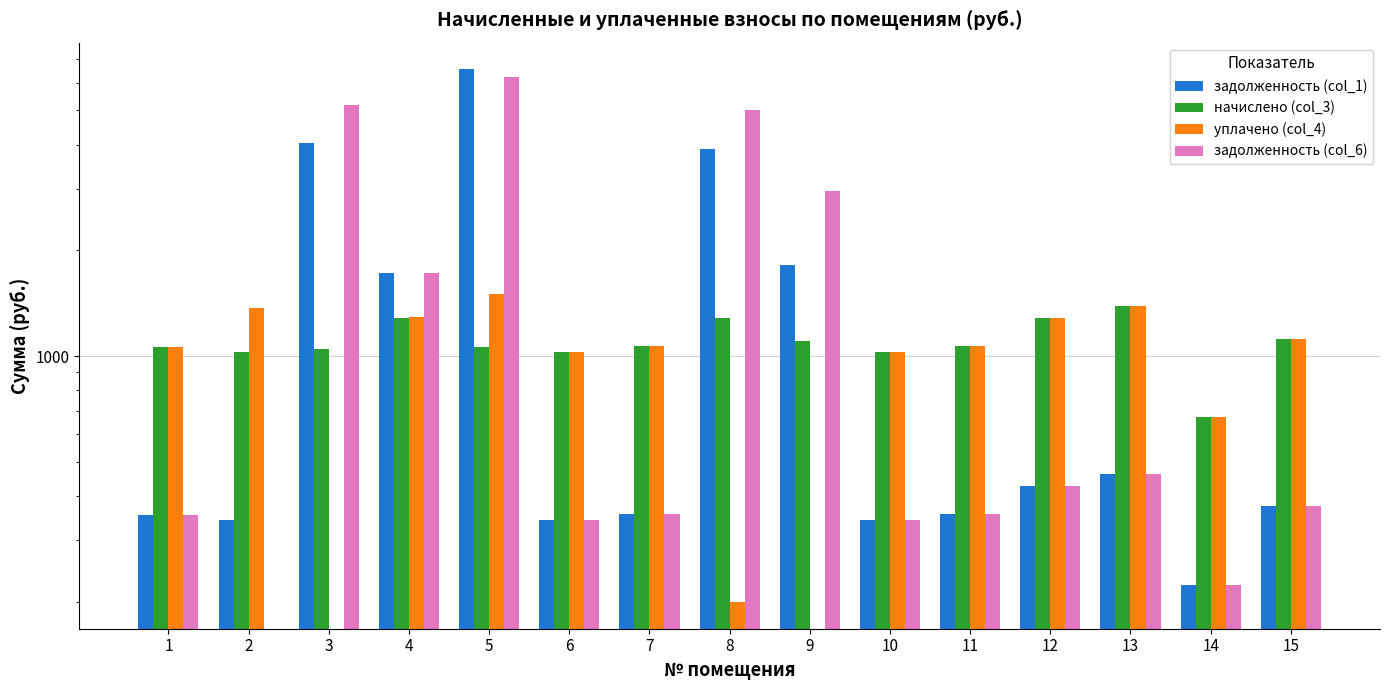

Which category has the highest value across all series?

5